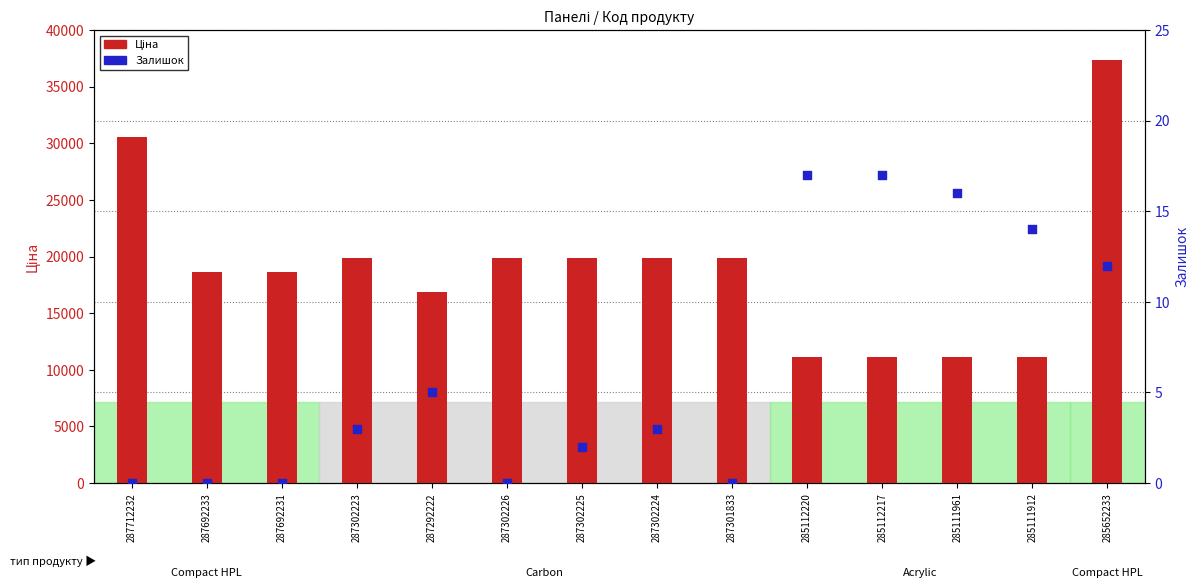

What is the total value across all series at 287302224?

19834.1